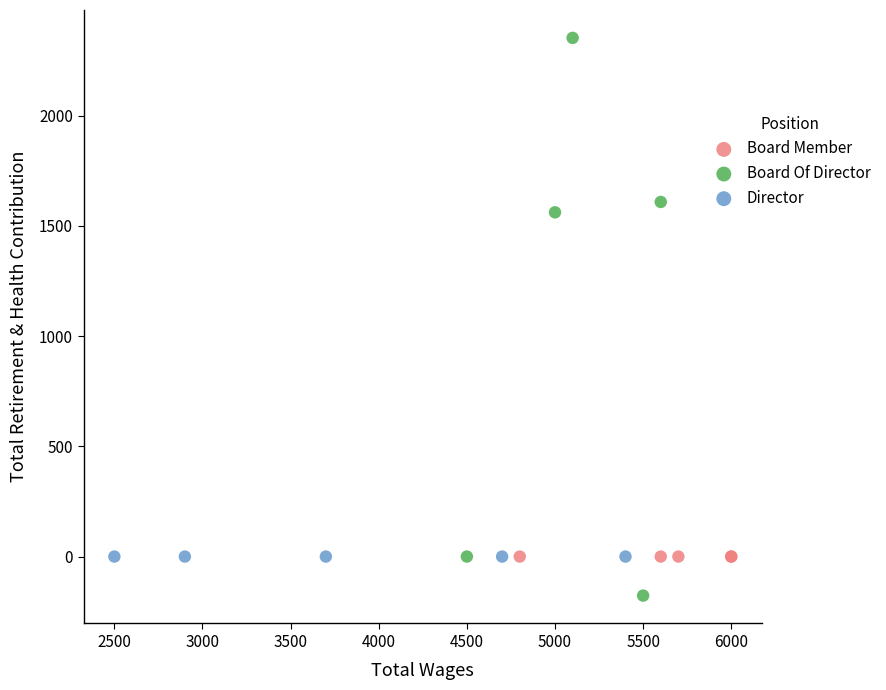

Which series reaches the minimum Y coordinate?

Board Of Director